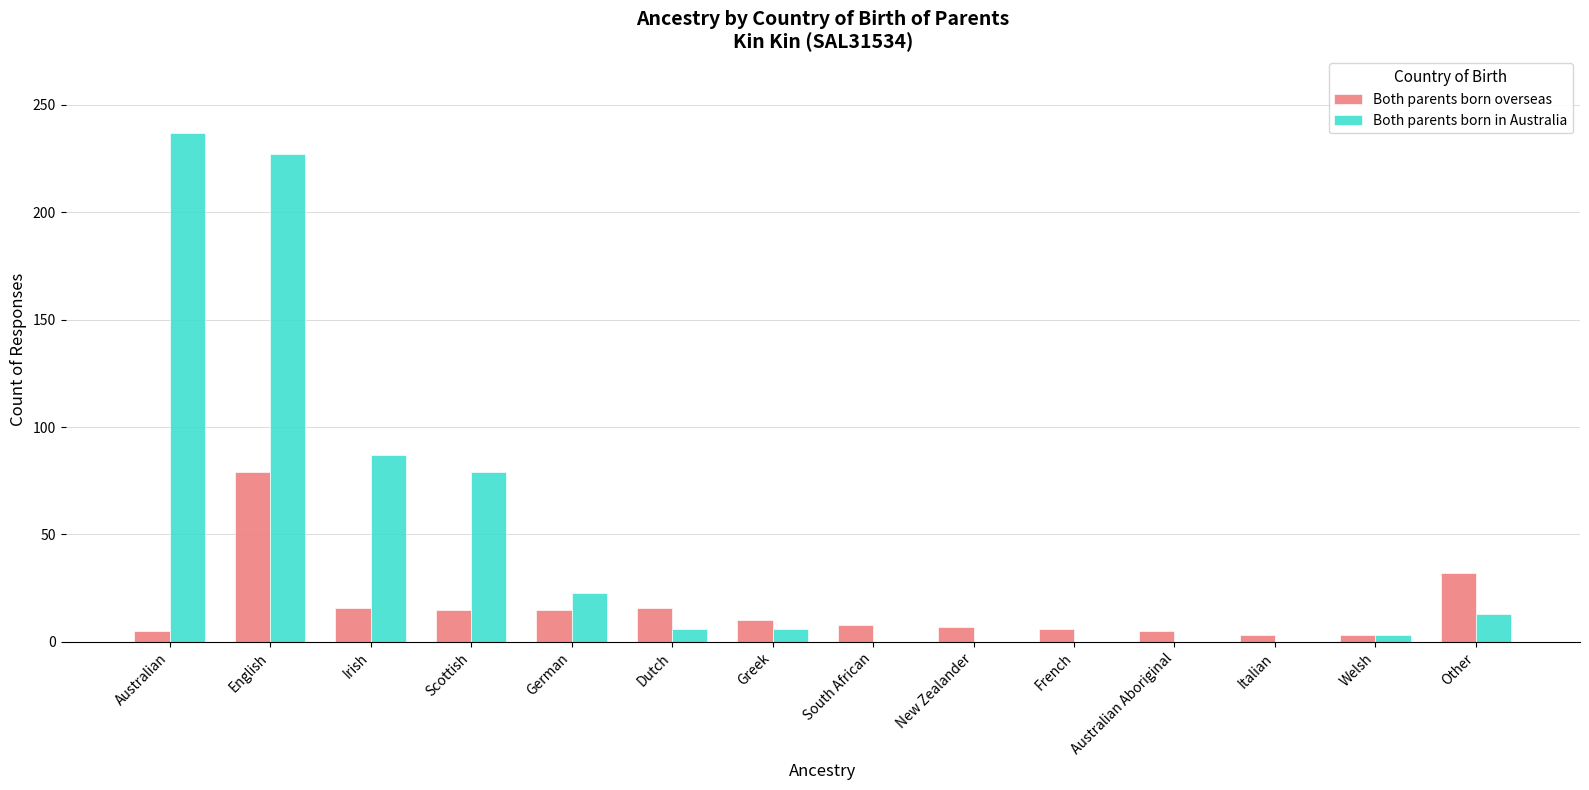

What are all the series names shown in the legend?

Both parents born overseas, Both parents born in Australia